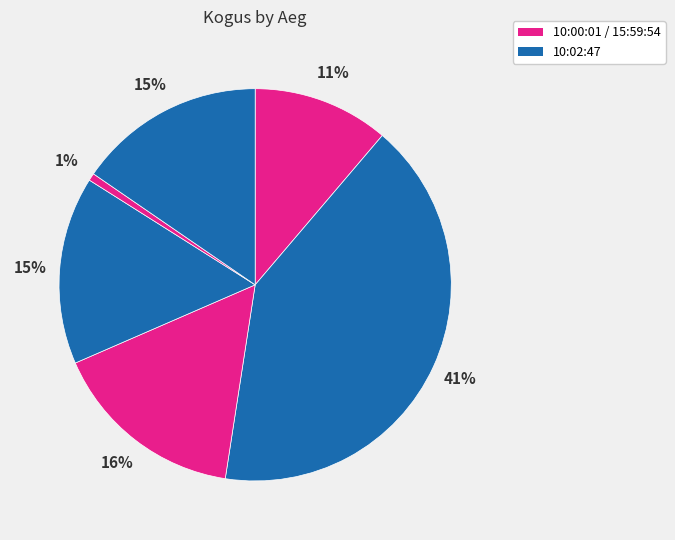

Count the number of slices in the pie.

6